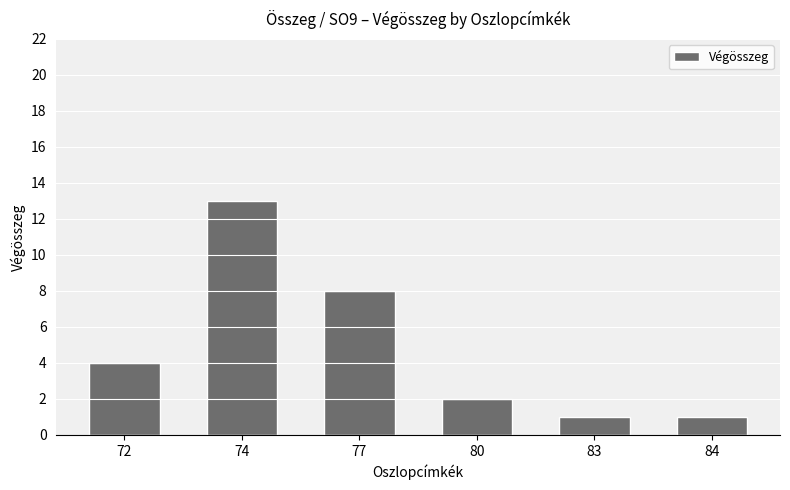

How many bars are there in total?

6